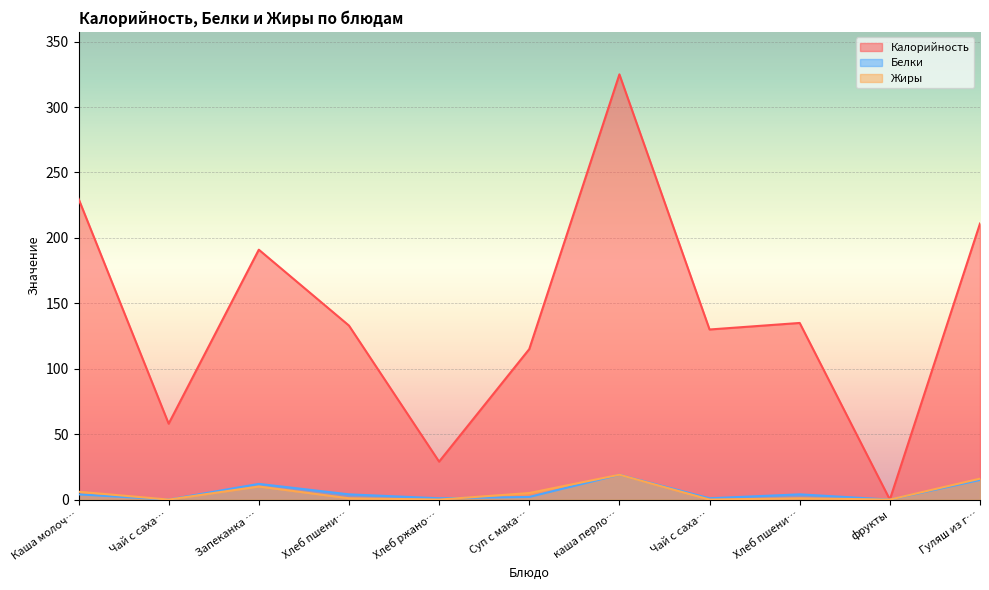

What is the sum of the Белки values at Хлеб ржано… and Каша молоч…?

5